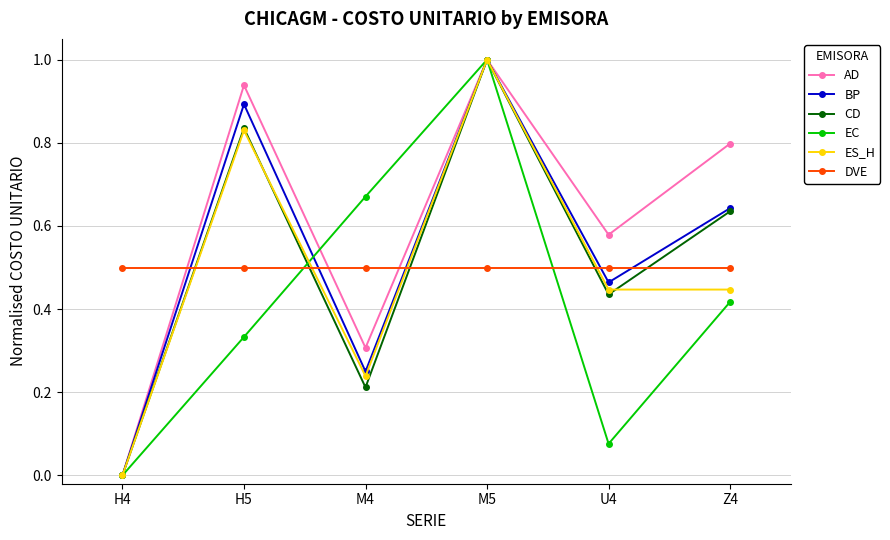

What is the label of the 5th point from the left?

U4